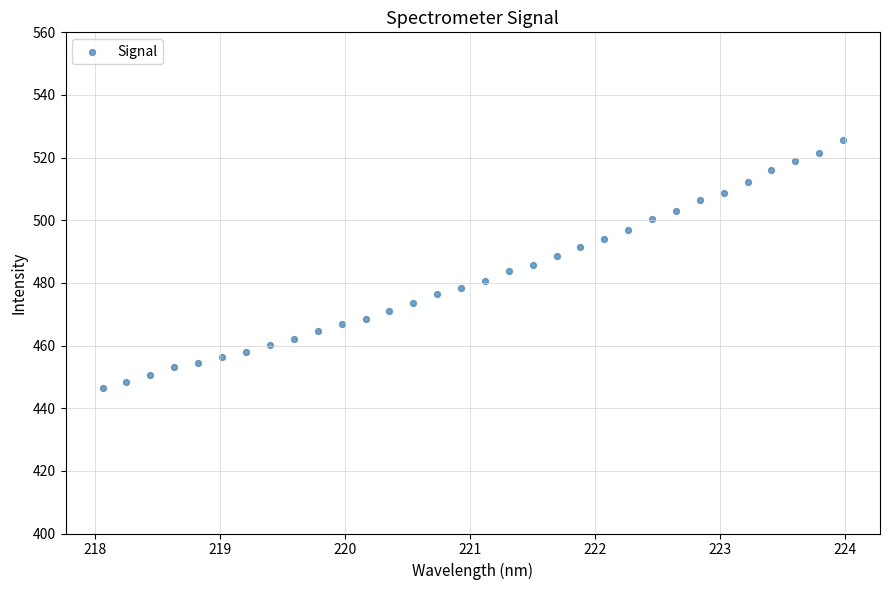

What is the range of Y values (max minus min)?

79.0